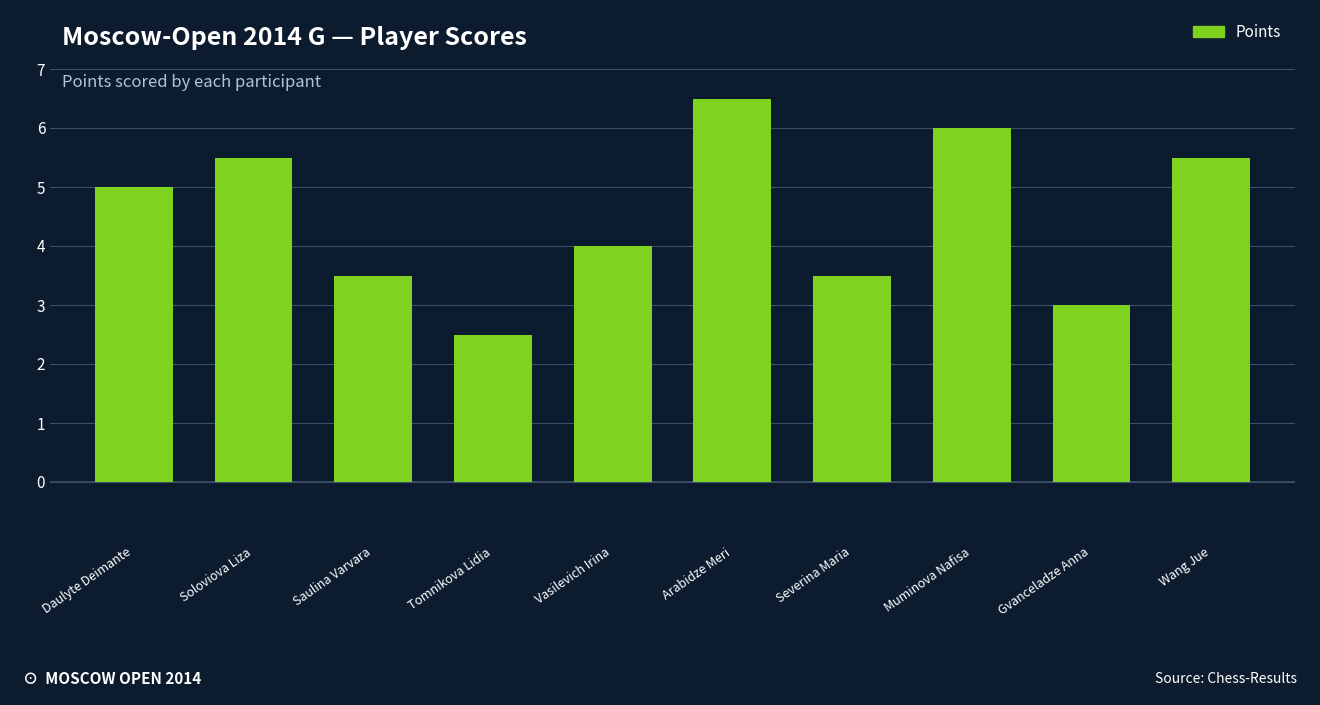

The chart shows a value of 5.5 at Wang Jue. True or false?

True